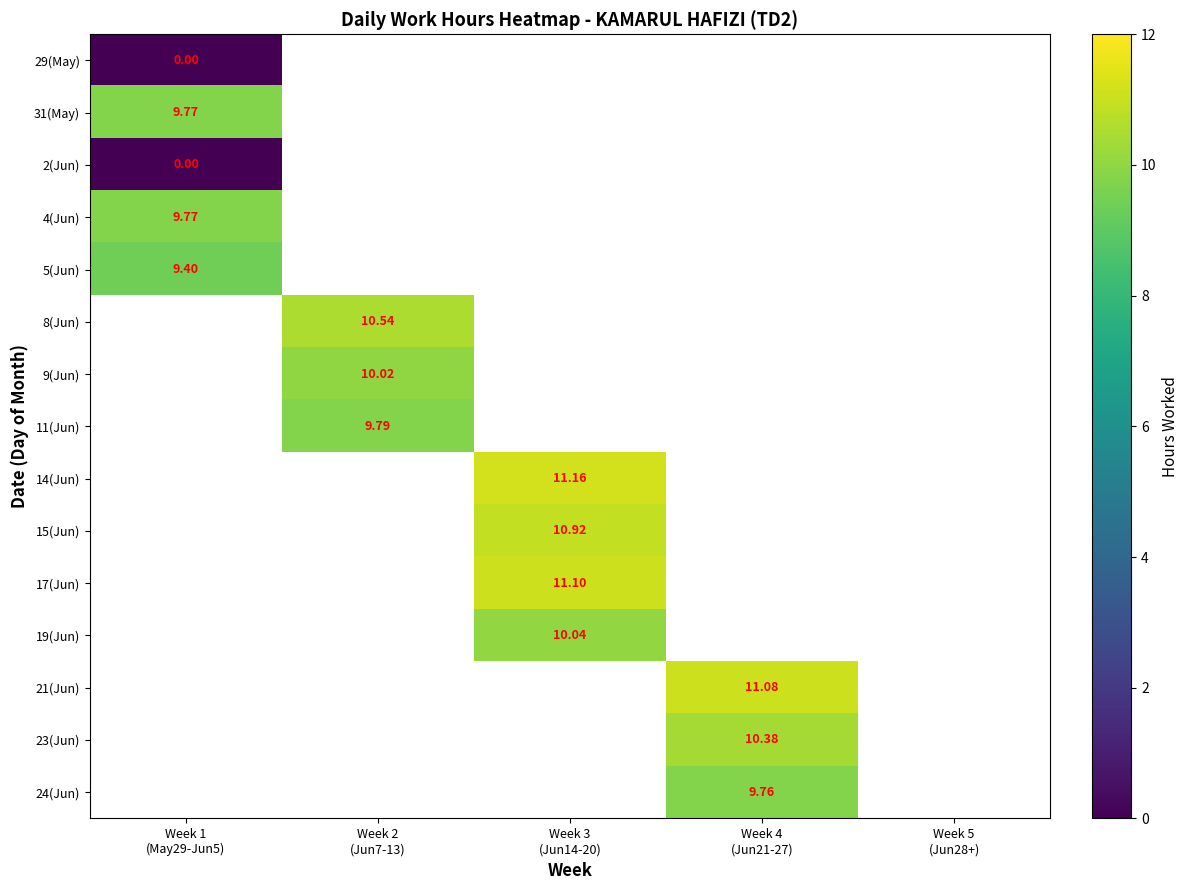

What is the maximum value shown in the chart?

11.2